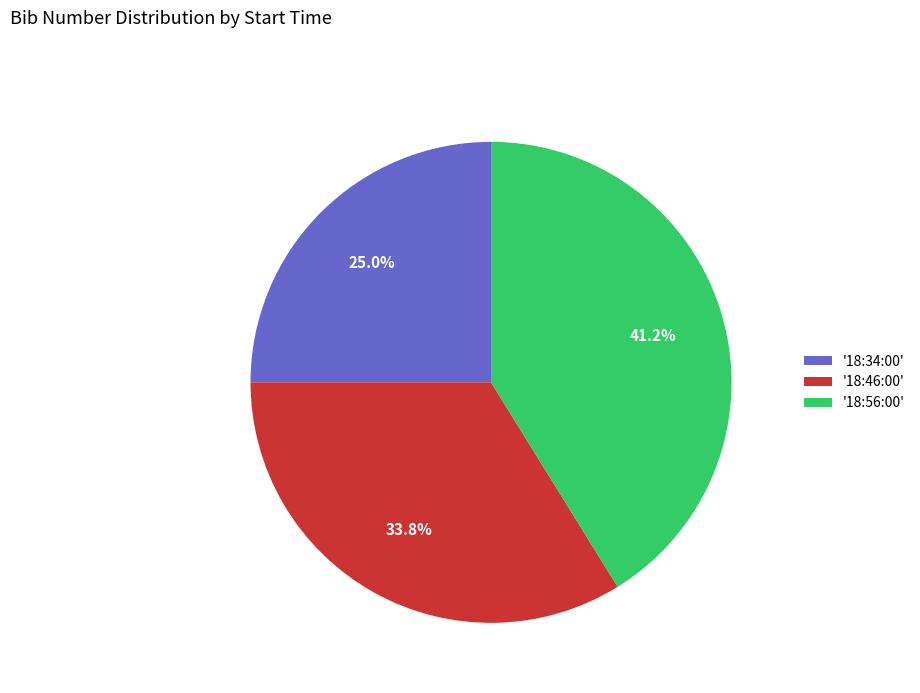

Rank the categories by value from lowest to highest.

'18:34:00', '18:46:00', '18:56:00'